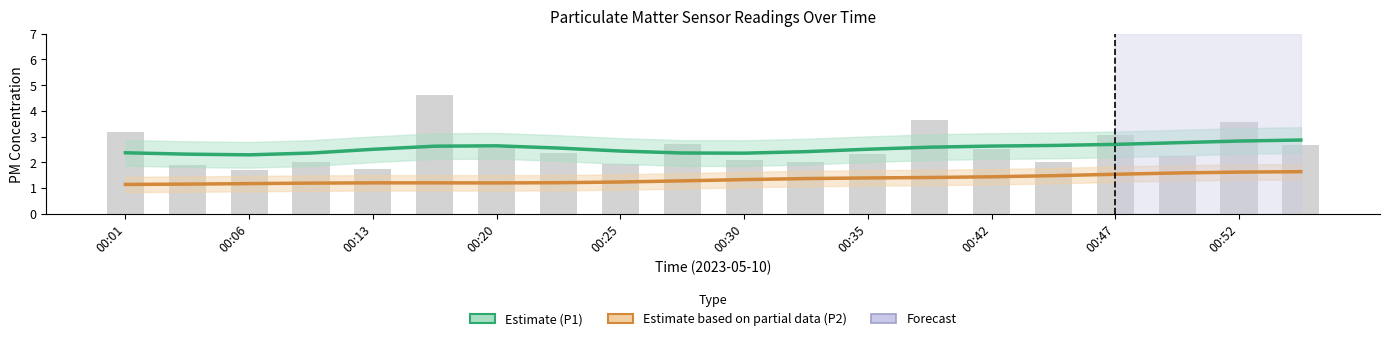

What is the sum of all Estimate (P1) values?

50.8